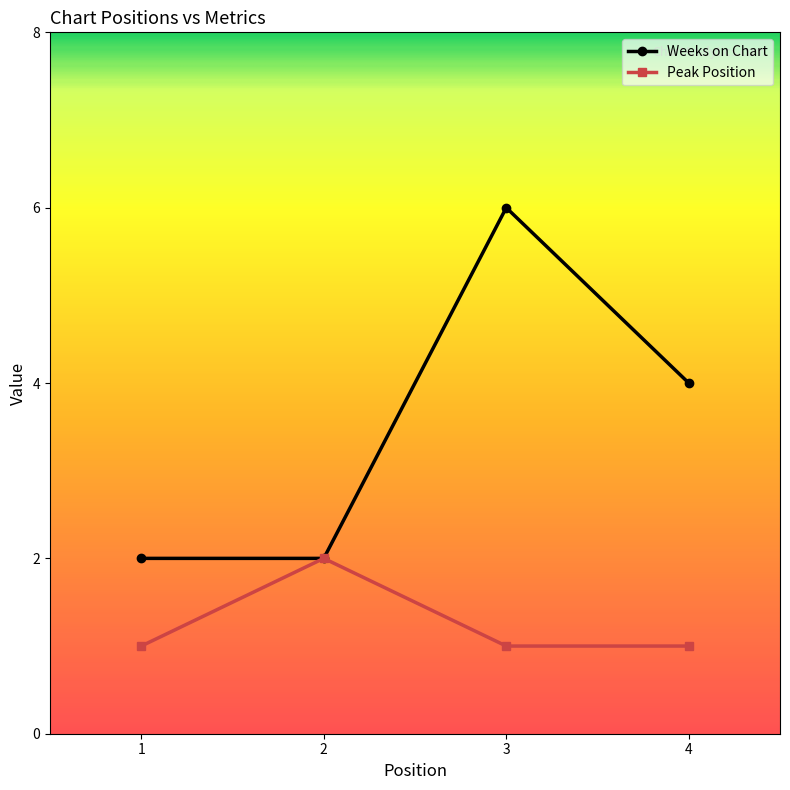

How many lines are shown in the chart?

2